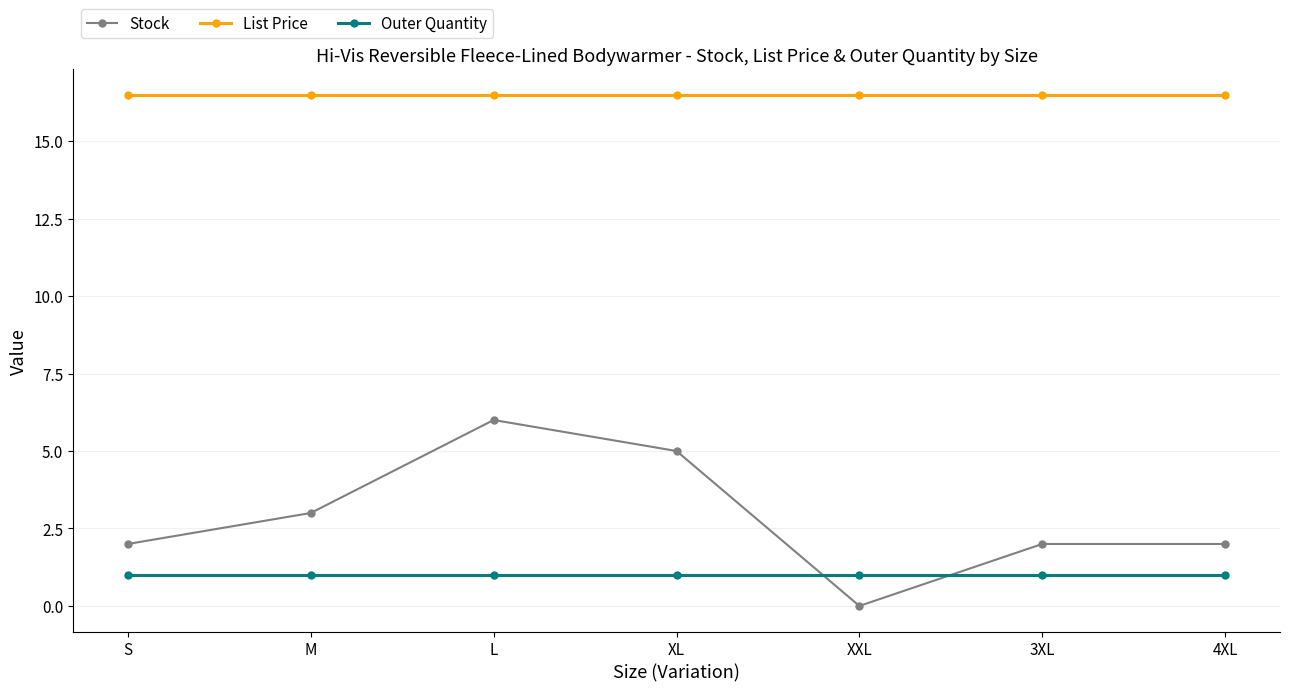

Is it true that Outer Quantity equals 1.0 at XL?

True